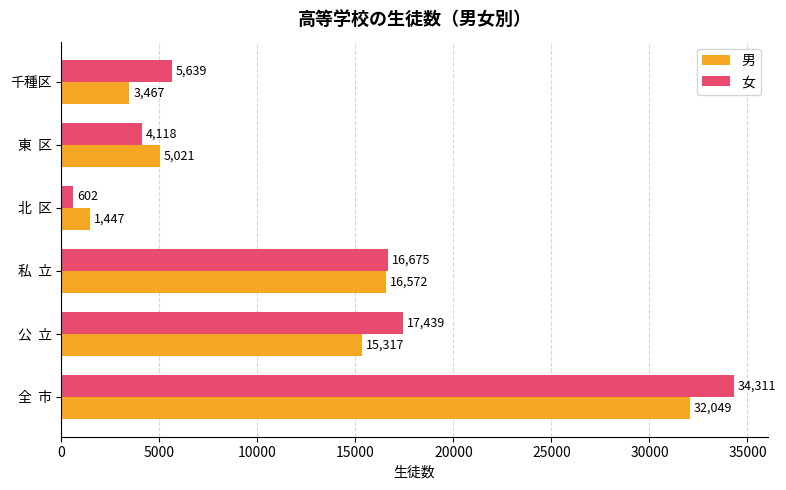

At which label does 男 reach its minimum?

北  区